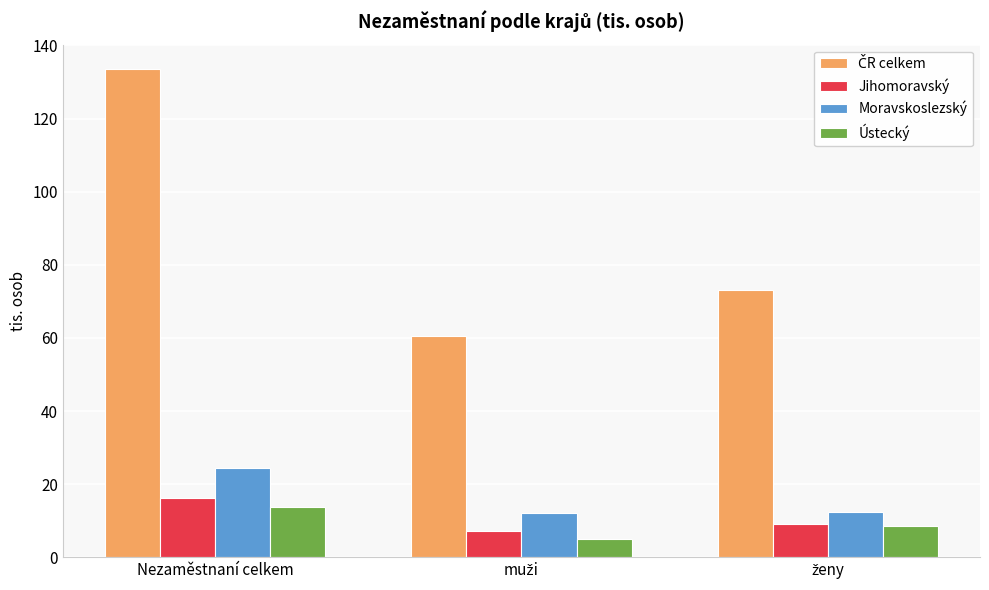

How many groups of bars are there?

3